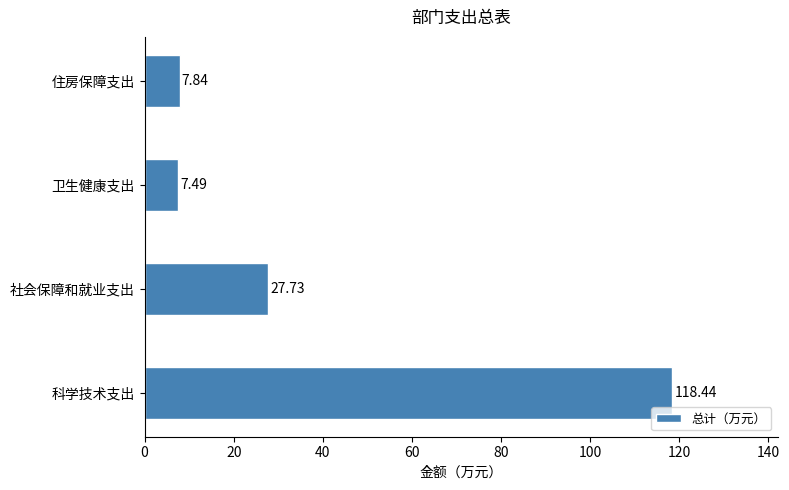

List the labels in order of value, largest first.

科学技术支出, 社会保障和就业支出, 住房保障支出, 卫生健康支出